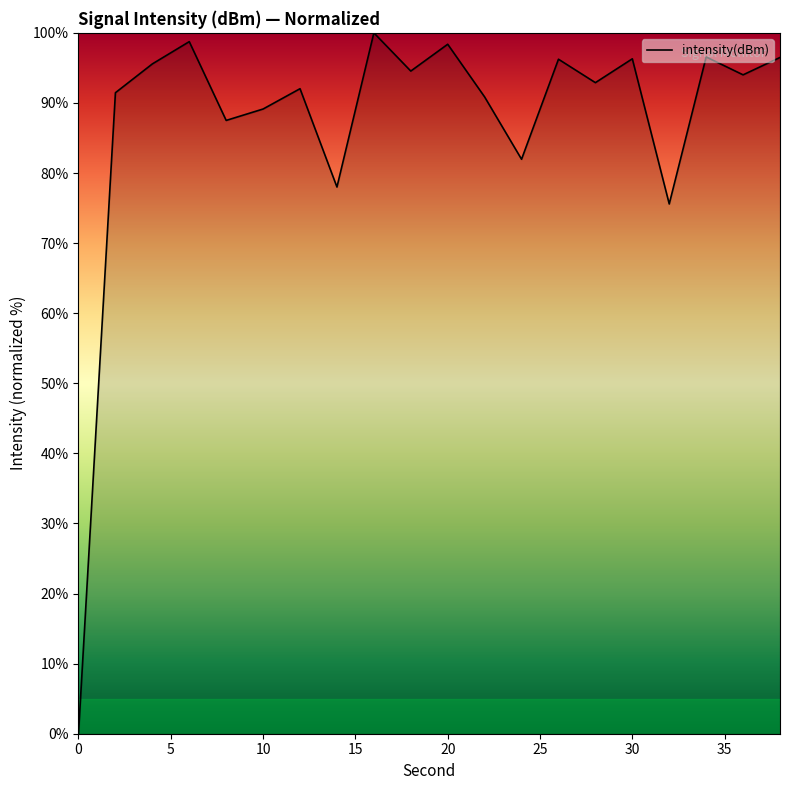

What is the difference between the maximum and minimum values?

100.0